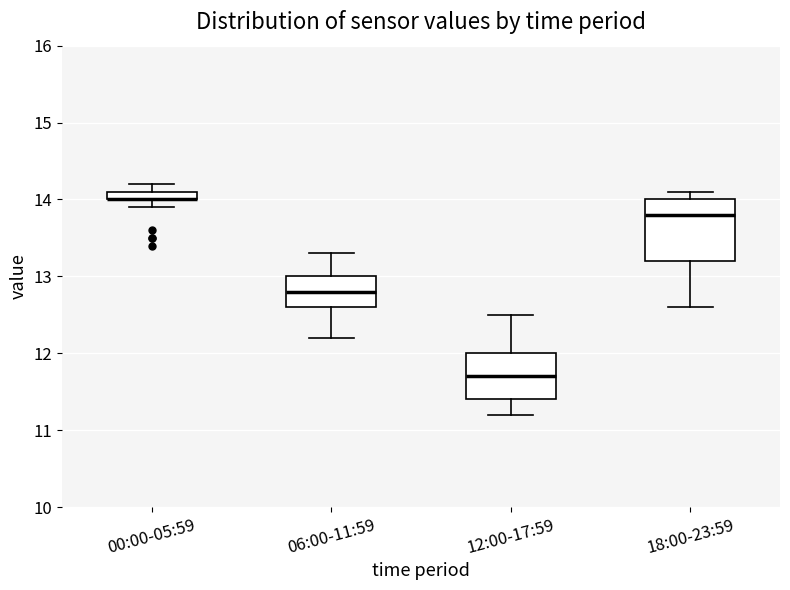

Which box is the tallest, from its lower edge to its upper edge?

18:00-23:59